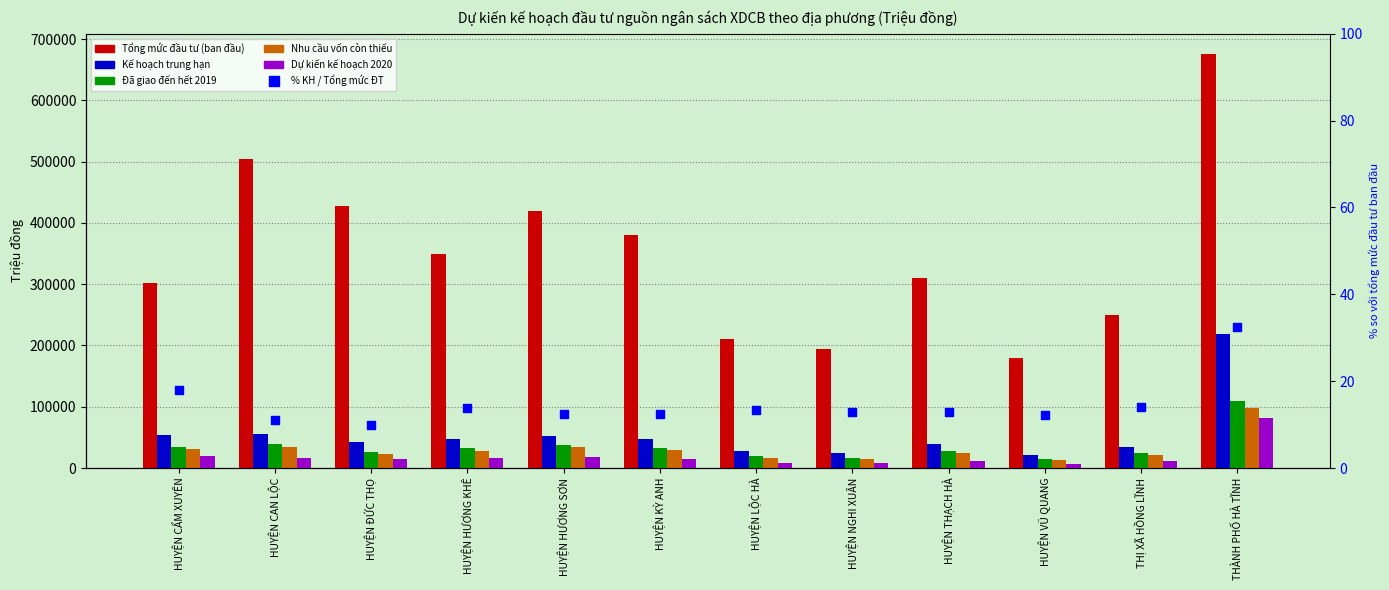

What is the total value across all series at HUYỆN LỘC HÀ?

283013.3